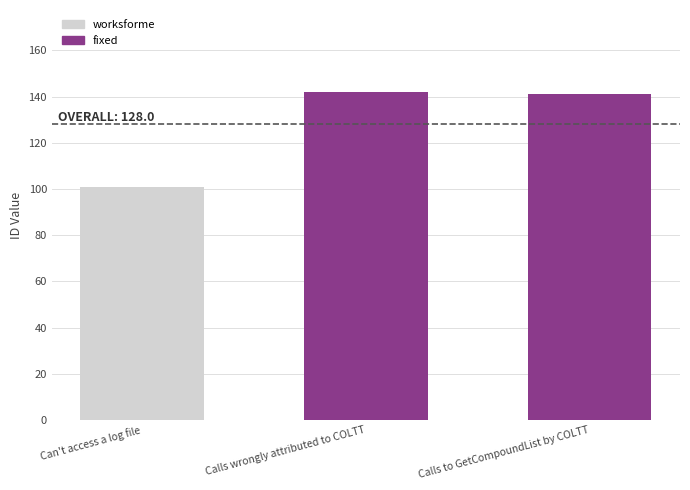

At which category does the chart reach its minimum across all series?

Can't access a log file